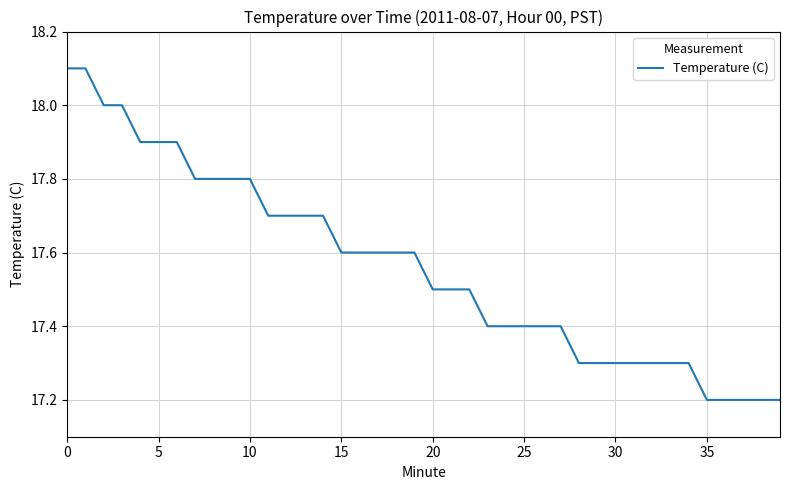

Does the chart display data point markers on the line(s)?

No